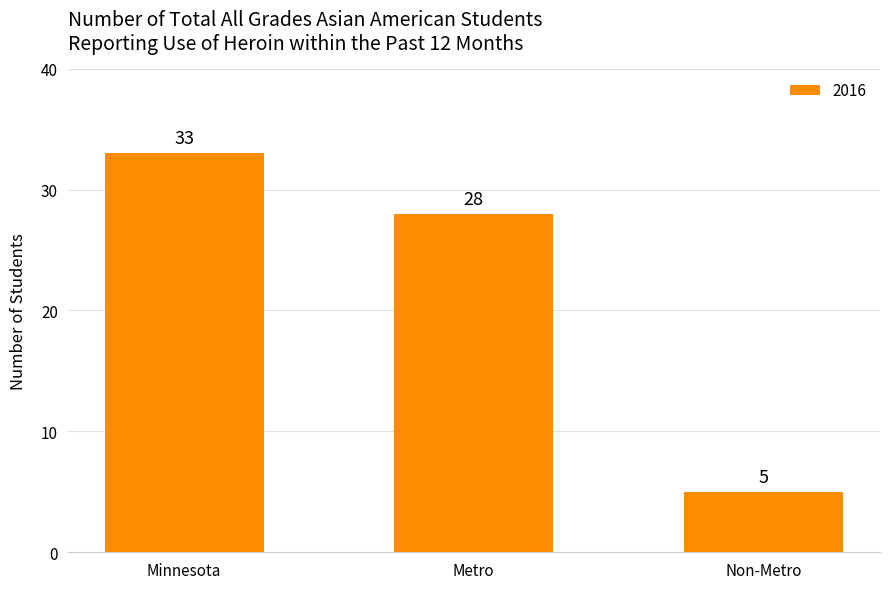

Which has a higher value, Non-Metro or Metro?

Metro